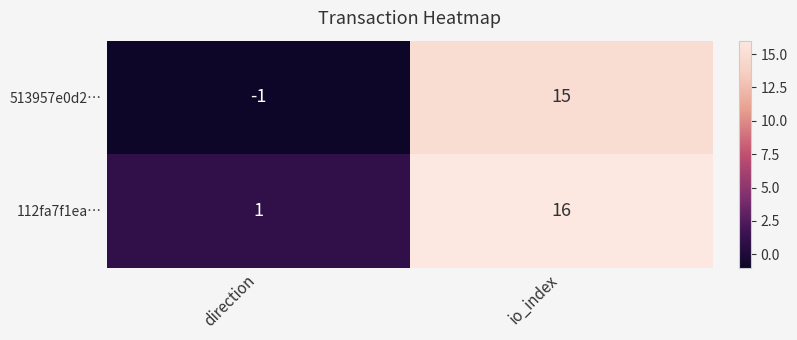

List the labels in order of 513957e0d2… value, smallest first.

direction, io_index